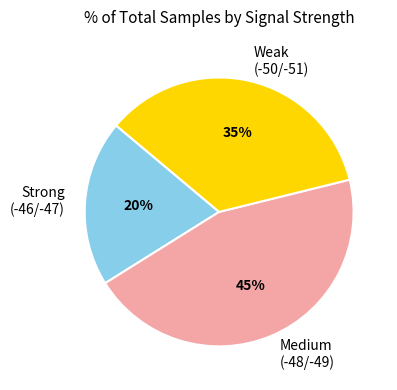

What is the ratio of the value at Medium (-48/-49) to the value at Strong (-46/-47)?

2.2